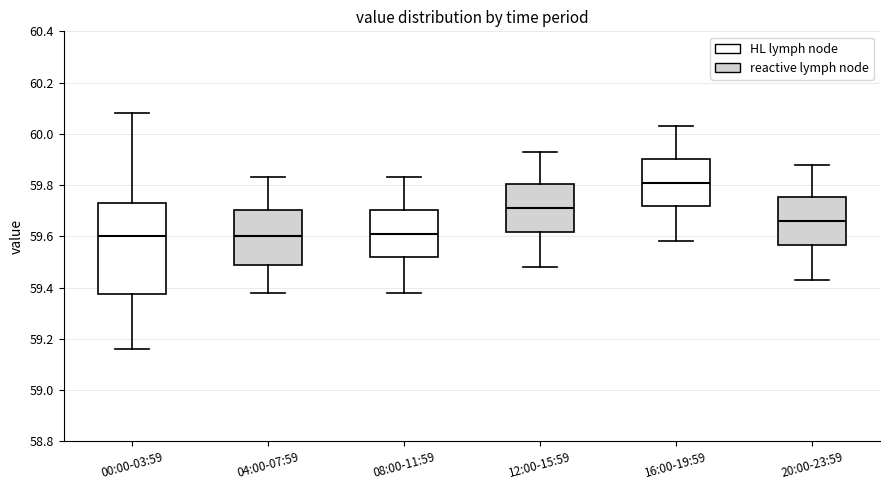

Comparing the boxes themselves (not the whiskers), which one is the tallest?

00:00-03:59